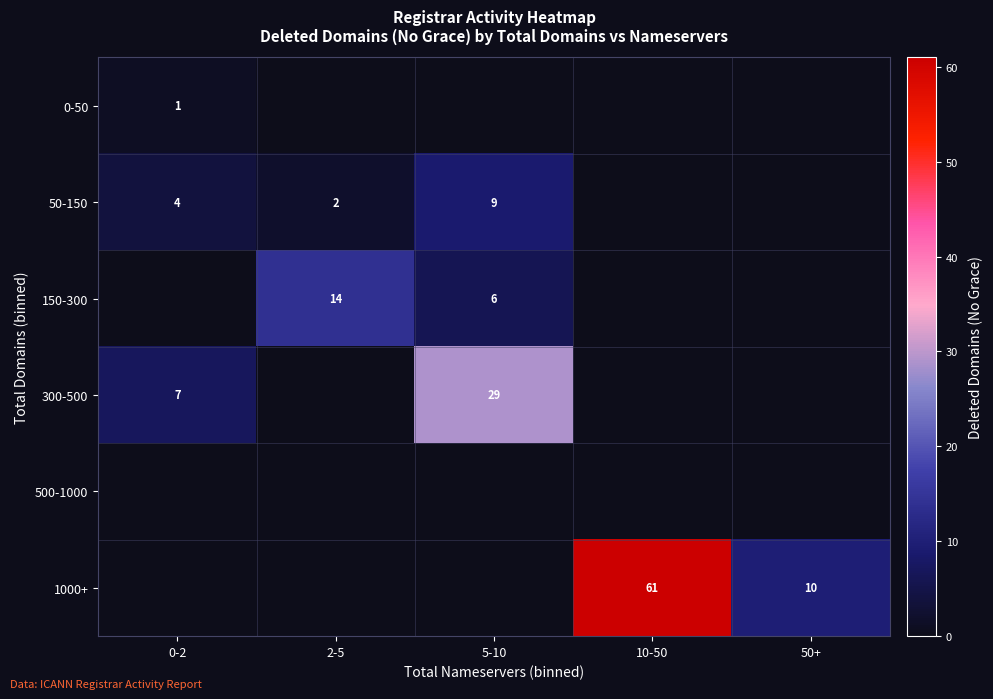

The value of 300-500 at 5-10 is 29. True or false?

True